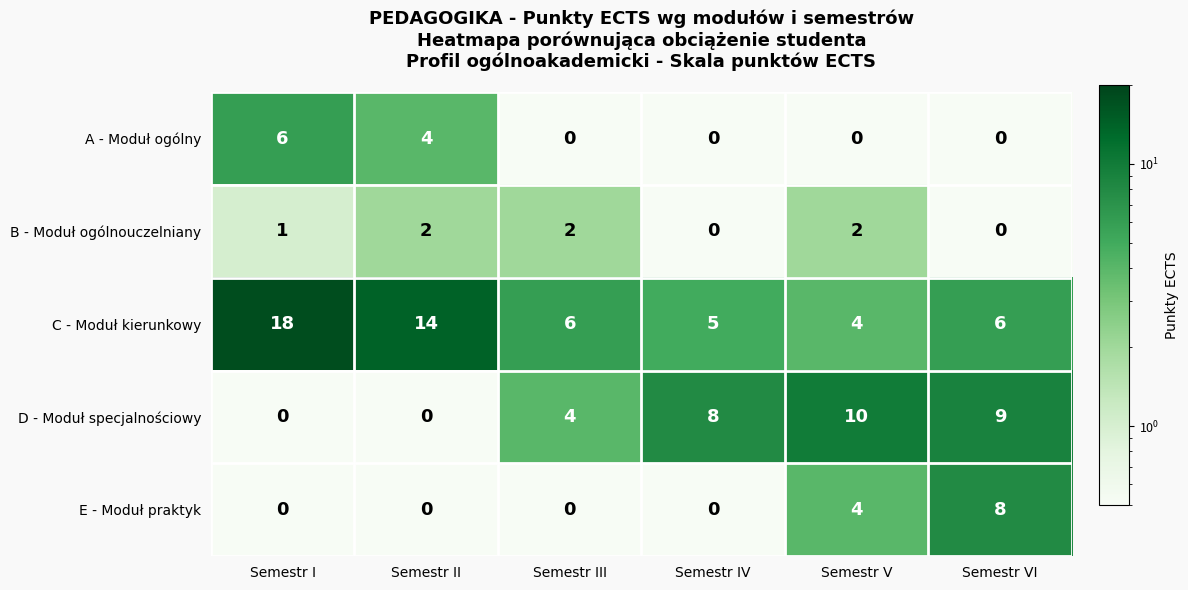

Which category has the highest value in the C - Moduł kierunkowy series?

Semestr I